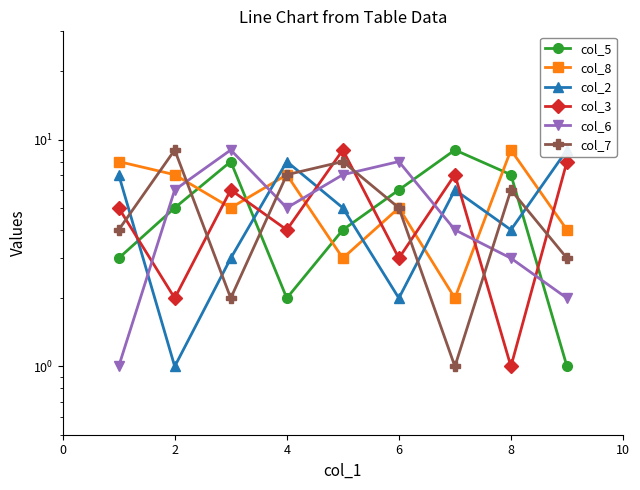

What is the lowest value of the col_7 series?

1